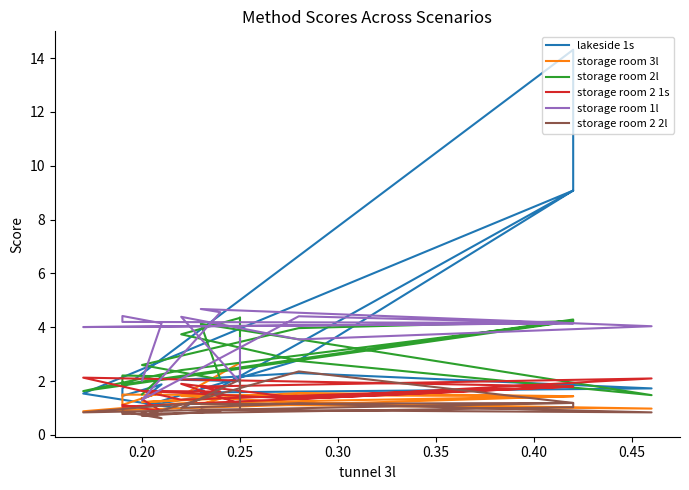

True or false: storage room 2 2l has a value of 1.8 at 0.25.

False